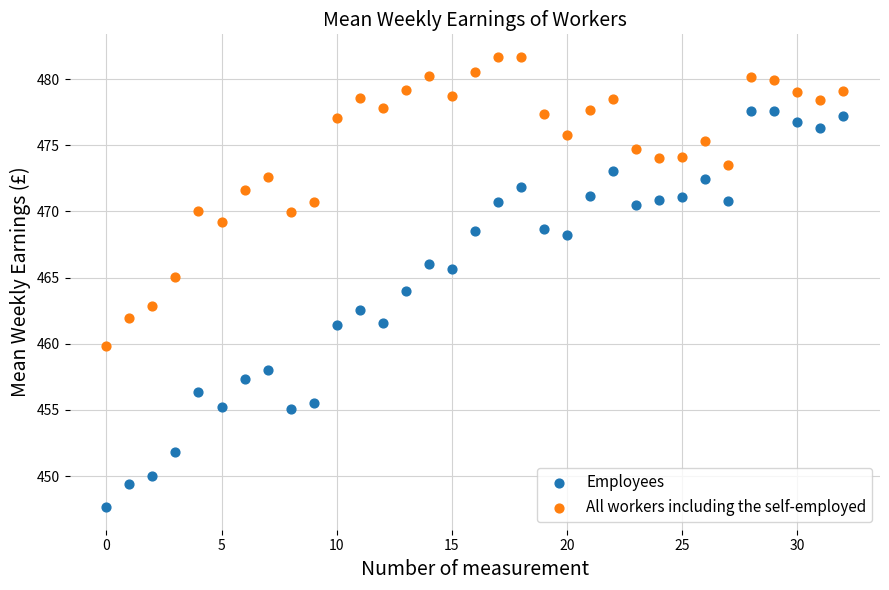

Which series contains the highest Y value?

All workers including the self-employed